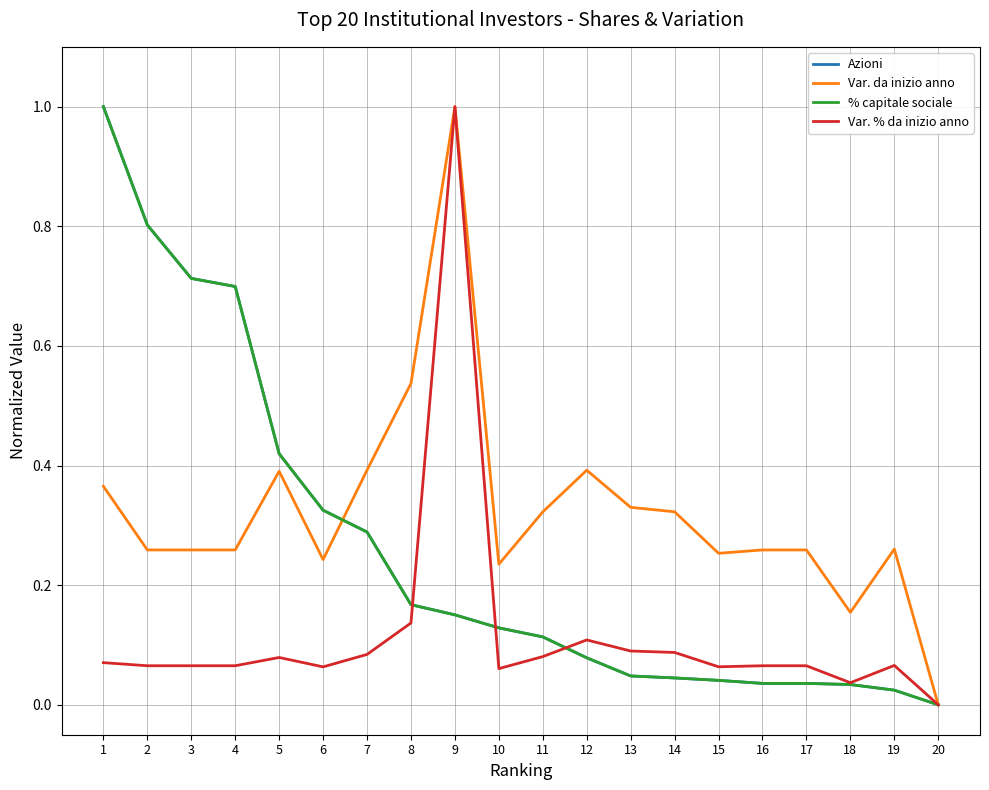

What is the average value of the Var. % da inizio anno series?

0.1